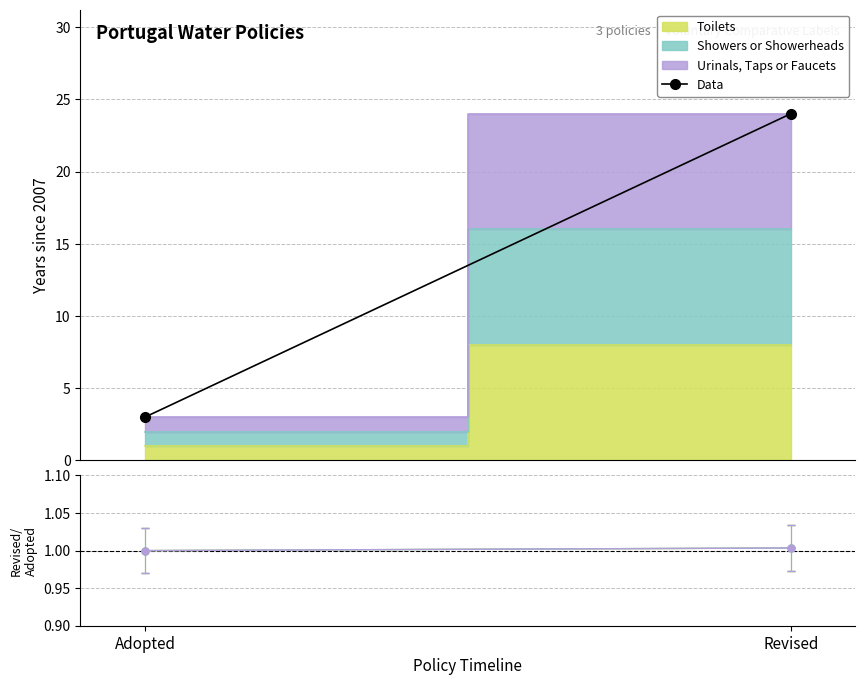

At which category is the sum across all series the highest?

Revised